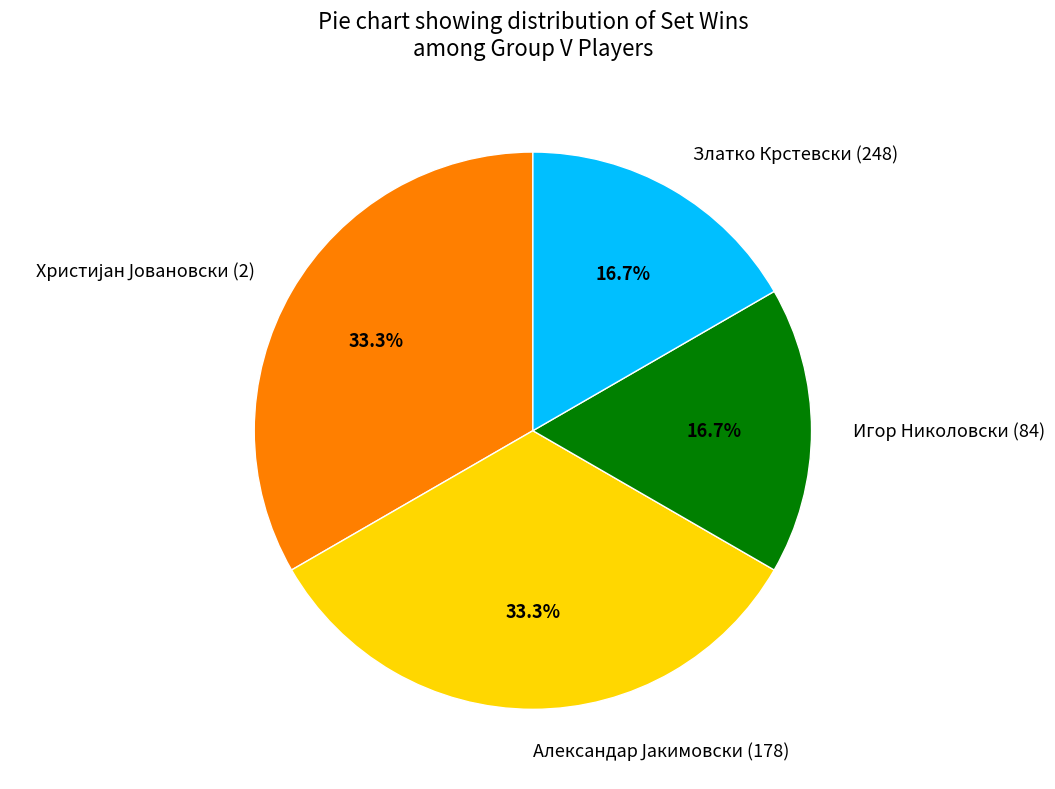

What is the ratio of the value at Златко Крстевски (248) to the value at Игор Николовски (84)?

1.0